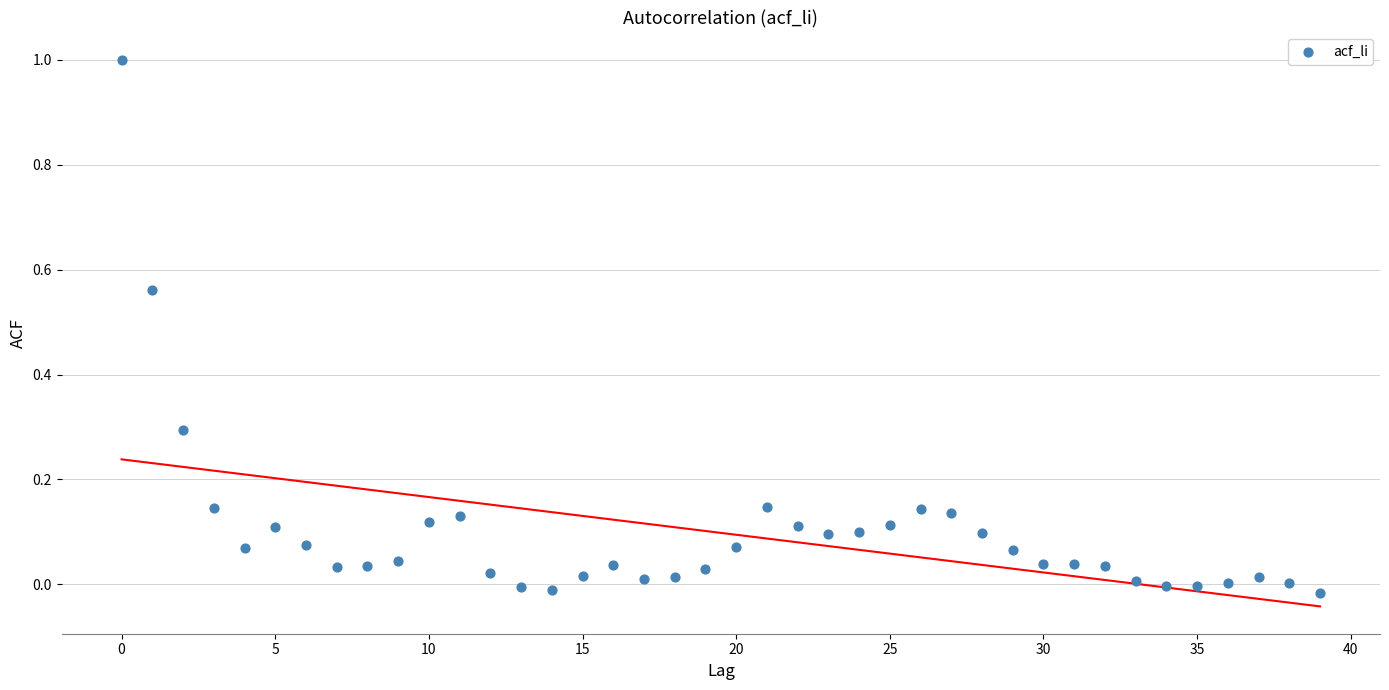

What is the range of Y values (max minus min)?

1.0